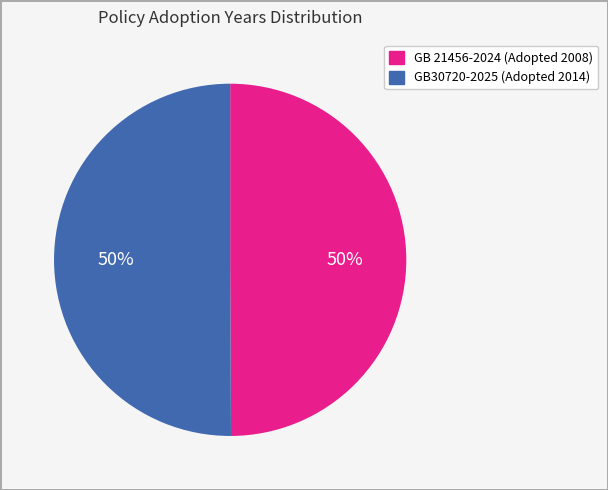

To the nearest percent, what is the combined percentage of GB 21456-2024 (Adopted 2008) and GB30720-2025 (Adopted 2014)?

100%